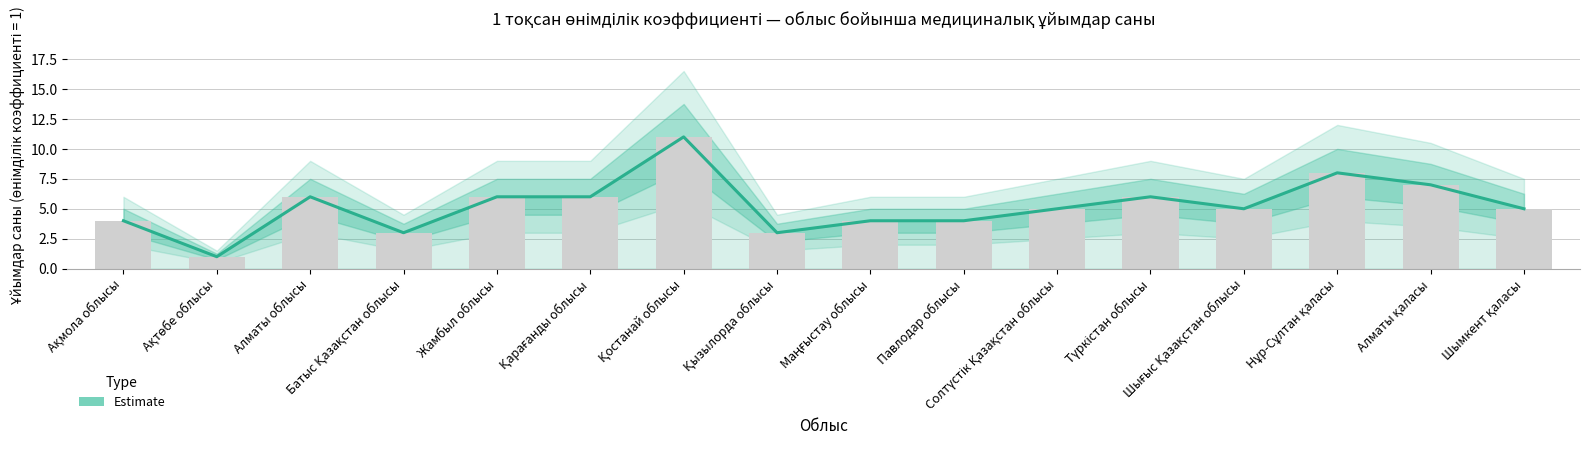

How many values exceed 5?

7